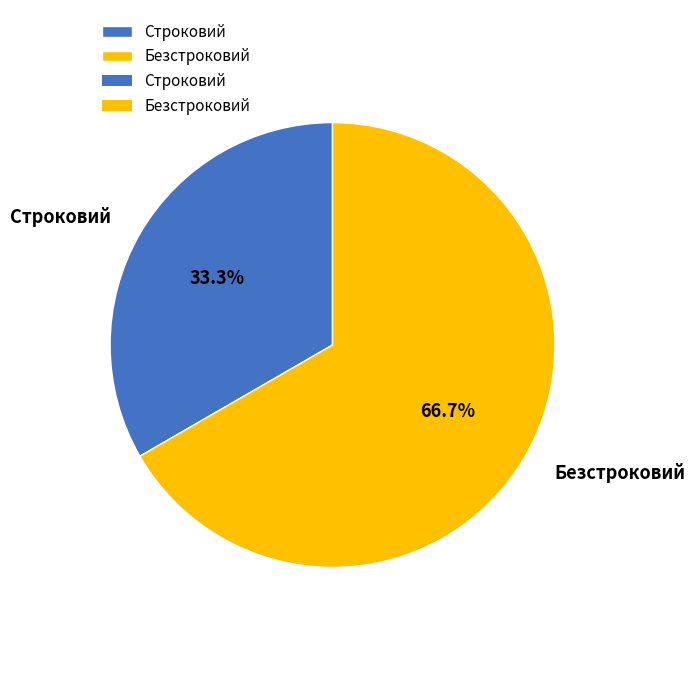

To the nearest percent, what percentage of the pie is Строковий?

33%